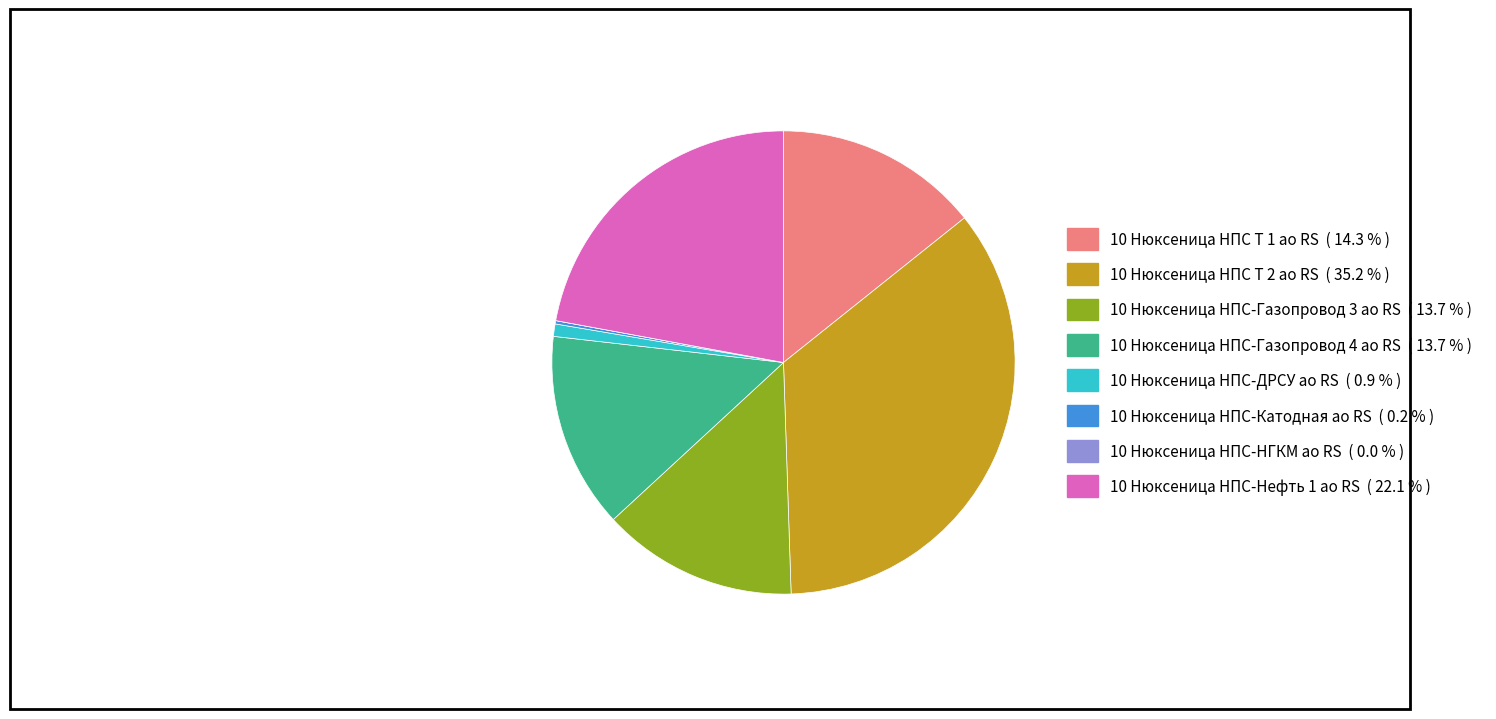

Does any single category account for the majority?

No